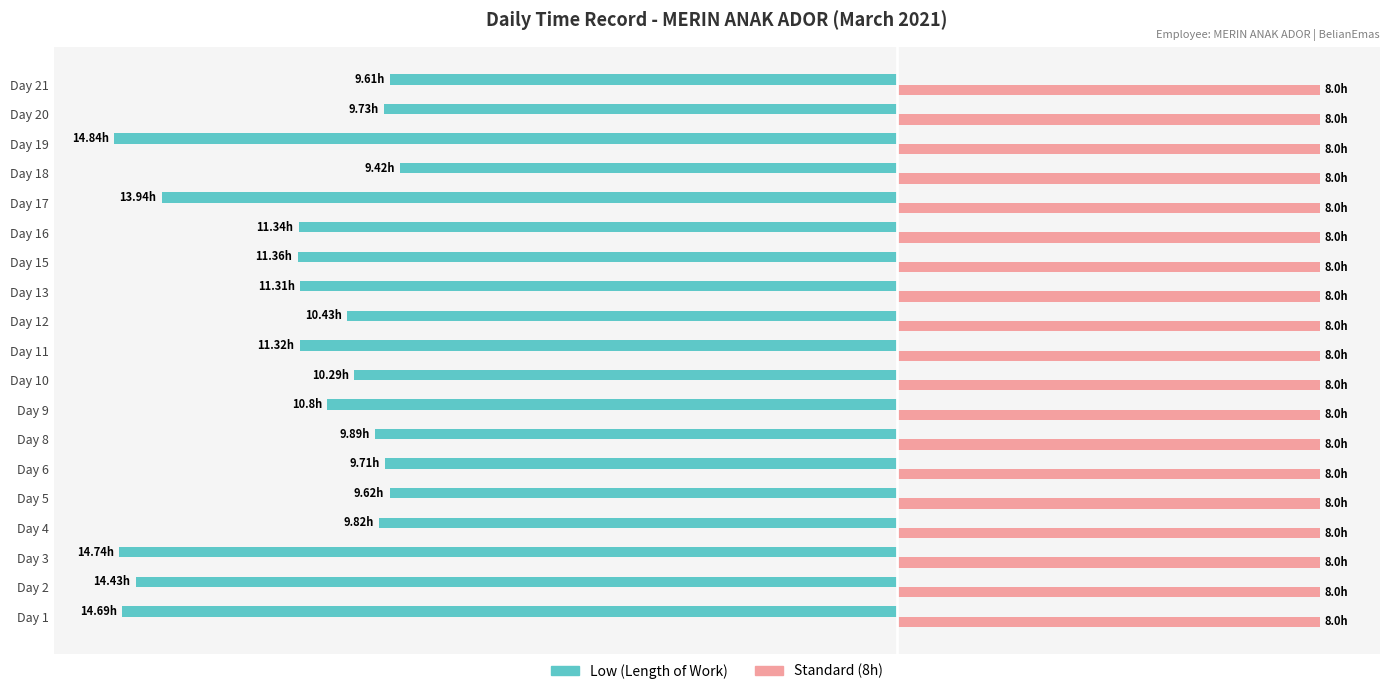

Which series has the widest spread of values?

Low (Length of Work)